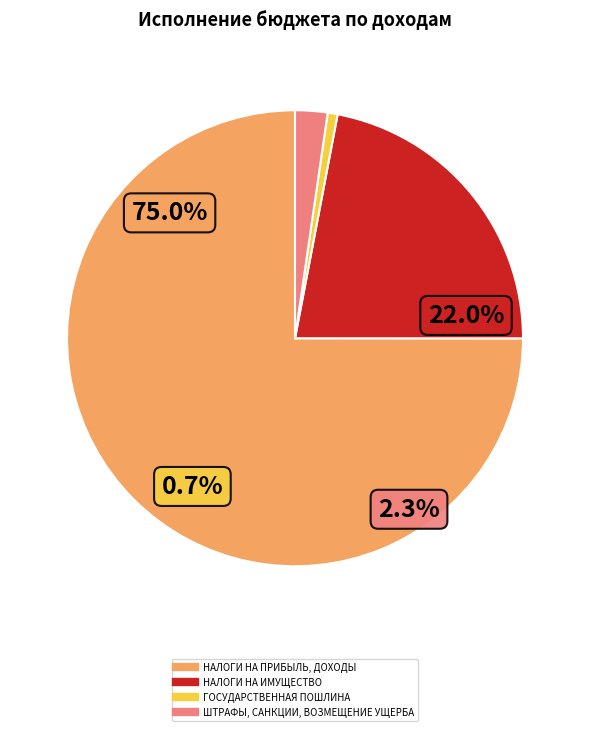

To the nearest percent, what is the difference between the largest and smallest slice percentages?

74%